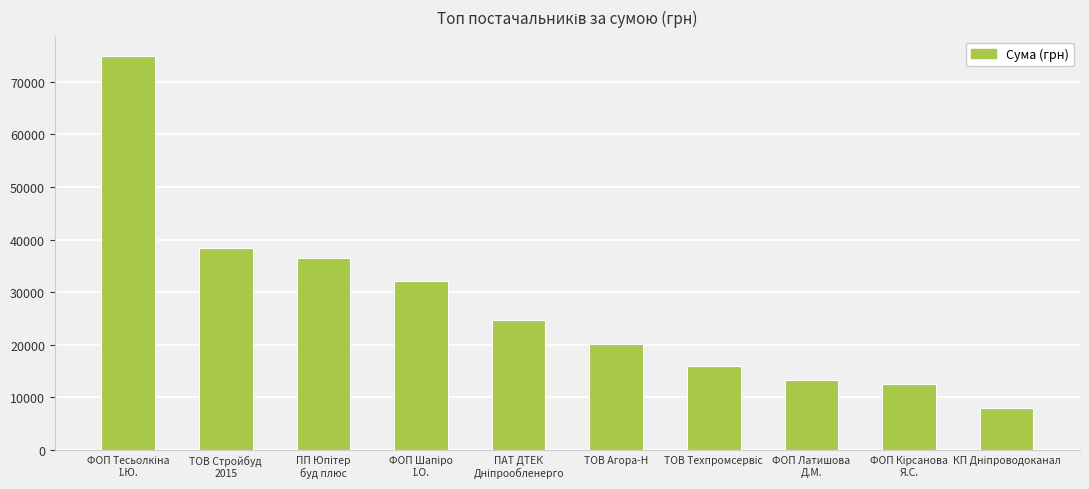

Does the chart contain any negative values?

No